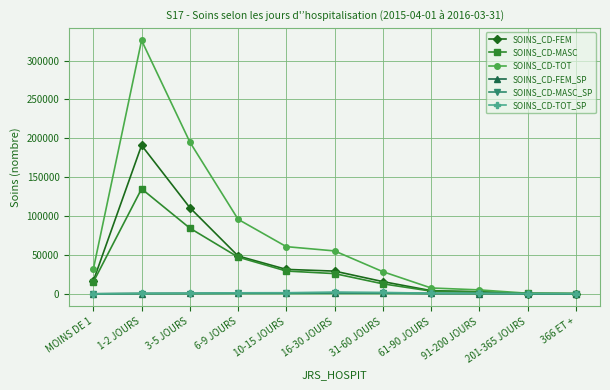

Is this an area chart (filled region under the line)?

No